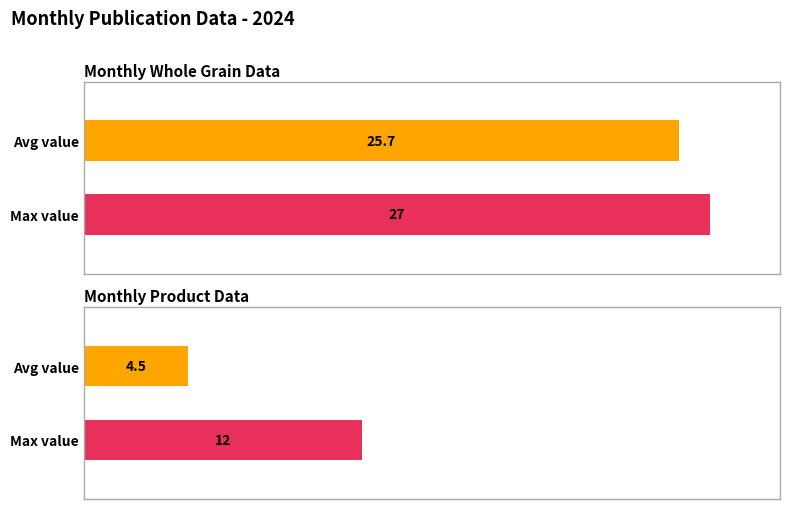

What are all the series names shown in the legend?

Monthly Whole Grain Data, Monthly Product Data